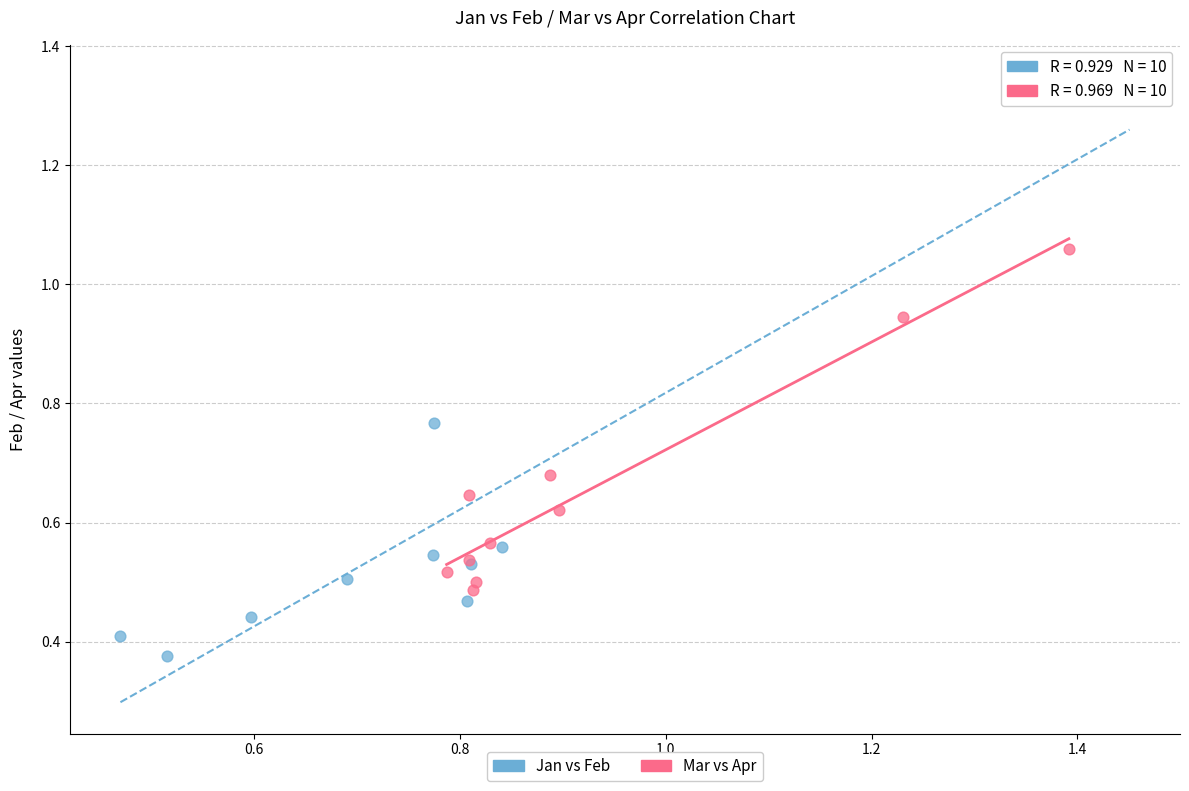

Which series reaches the maximum Y coordinate?

Jan vs Feb